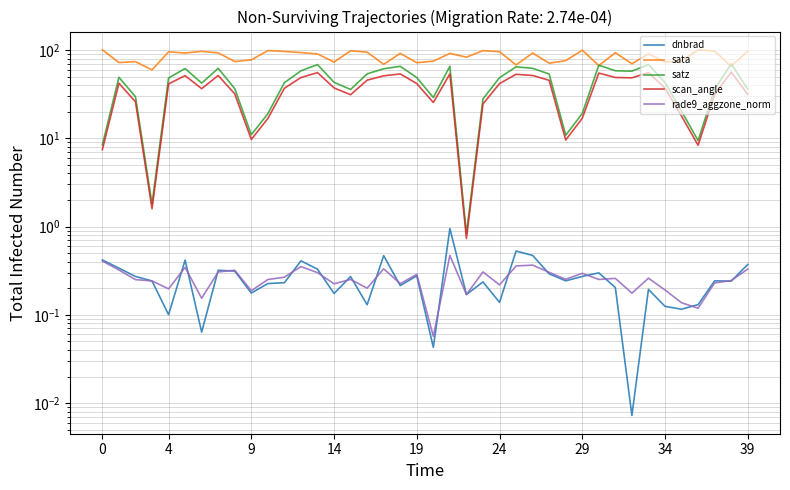

Reading right to left, transcribe all the data shown in this chart.

dnbrad: 0.4	0.2	0.2	0.1	0.1	0.1	0.2	0.0	0.2	0.3	0.3	0.2	0.3	0.5	0.5	0.1	0.2	0.2	1.0	0.0	0.3	0.2	0.5	0.1	0.3	0.2	0.3	0.4	0.2	0.2	0.2	0.3	0.3	0.1	0.4	0.1	0.2	0.3	0.3	0.4
sata: 97.2	65.5	97.3	100.3	75.4	73.1	90.5	69.8	93.1	66.6	99.5	75.8	70.9	92.3	67.7	95.8	98.3	83.0	91.5	74.8	71.8	91.5	68.8	94.6	97.9	73.0	90.3	93.6	96.3	98.5	77.2	74.1	92.8	96.7	92.4	95.3	59.5	73.8	72.1	100.5
satz: 36.1	69.8	35.9	9.4	20.2	42.9	68.4	57.6	58.2	67.3	19.1	10.8	53.4	62.0	64.5	48.6	27.9	0.8	65.4	29.0	48.7	65.4	61.3	53.7	35.7	43.0	68.4	58.1	42.6	19.0	11.0	36.5	62.0	42.2	61.7	48.2	1.8	29.6	49.1	8.4
scan_angle: 31.4	56.2	31.3	8.3	17.8	37.1	55.4	48.4	48.8	54.8	16.8	9.6	45.4	51.5	53.1	41.6	24.5	0.7	53.6	25.4	41.7	53.6	51.0	45.5	31.1	37.2	55.4	48.8	36.9	16.7	9.7	31.8	51.4	36.5	51.3	41.3	1.6	25.9	42.0	7.4
rade9_aggzone_norm: 0.3	0.2	0.2	0.1	0.1	0.2	0.3	0.2	0.3	0.3	0.3	0.3	0.3	0.4	0.4	0.2	0.3	0.2	0.5	0.1	0.3	0.2	0.3	0.2	0.3	0.2	0.3	0.4	0.3	0.3	0.2	0.3	0.3	0.2	0.3	0.2	0.2	0.3	0.3	0.4